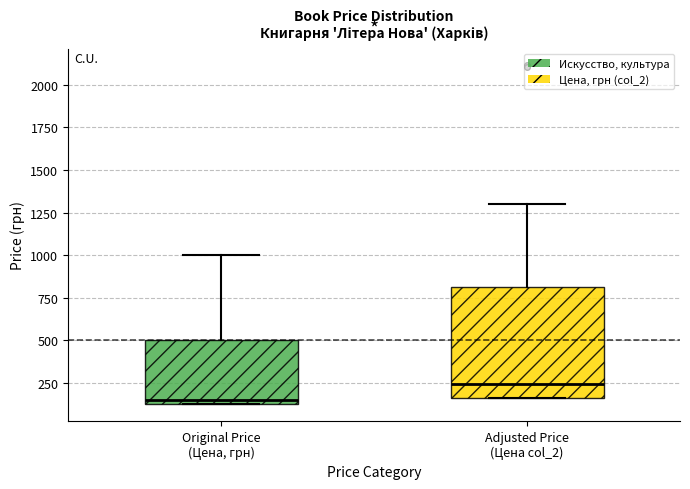

Comparing the boxes themselves (not the whiskers), which one is the tallest?

Adjusted Price (Цена col_2)